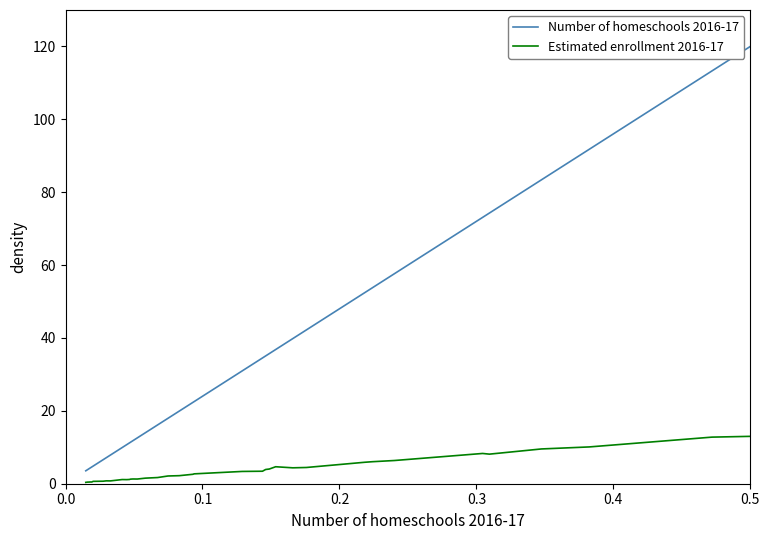

Which series has the largest range (max minus min)?

Number of homeschools 2016-17